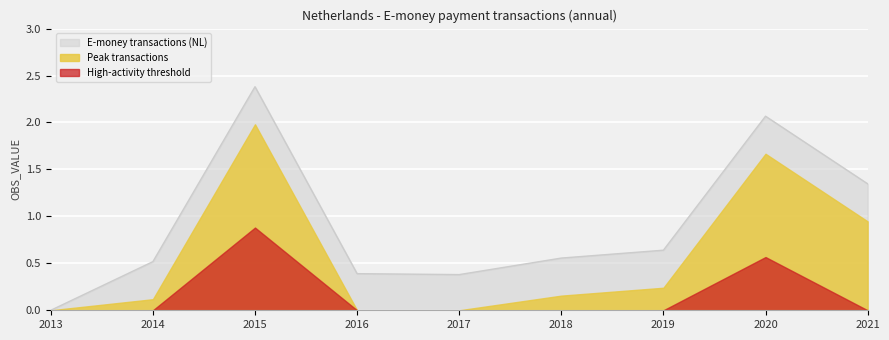

Which has a higher value, 2014 or 2021?

2021